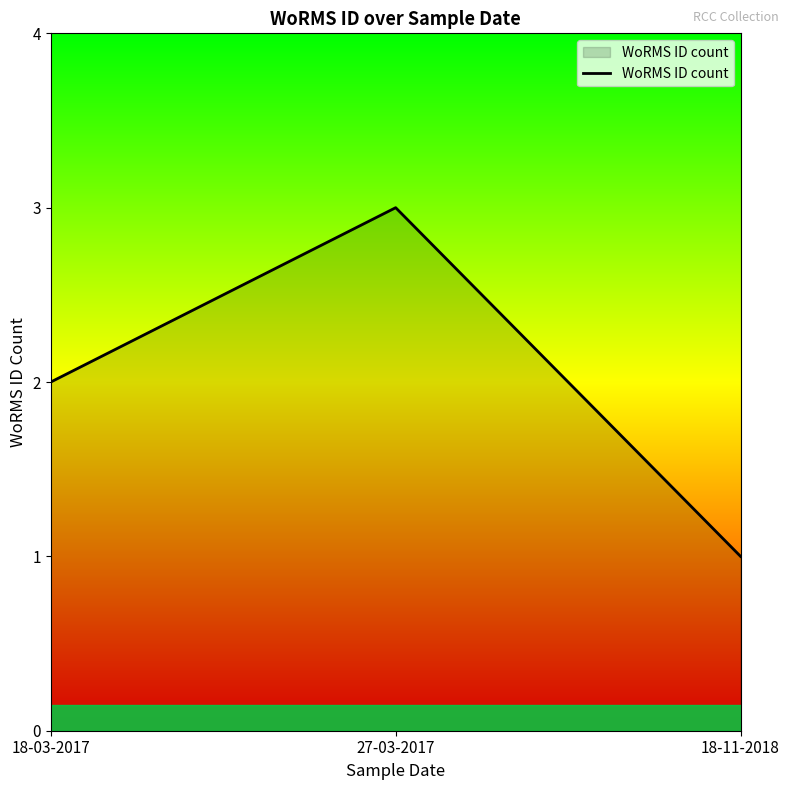

Reading right to left, list all the values displayed in this chart.

1	3	2